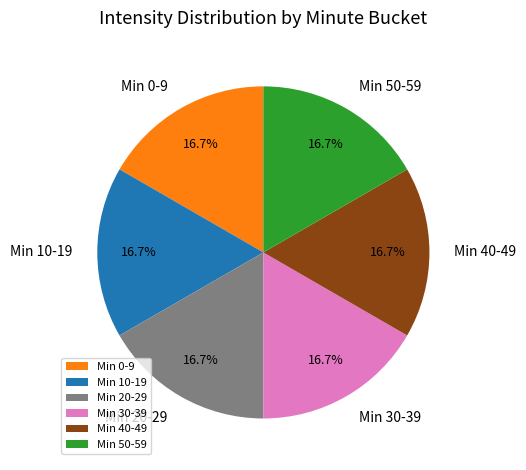

To the nearest percent, what is the average slice percentage?

17%